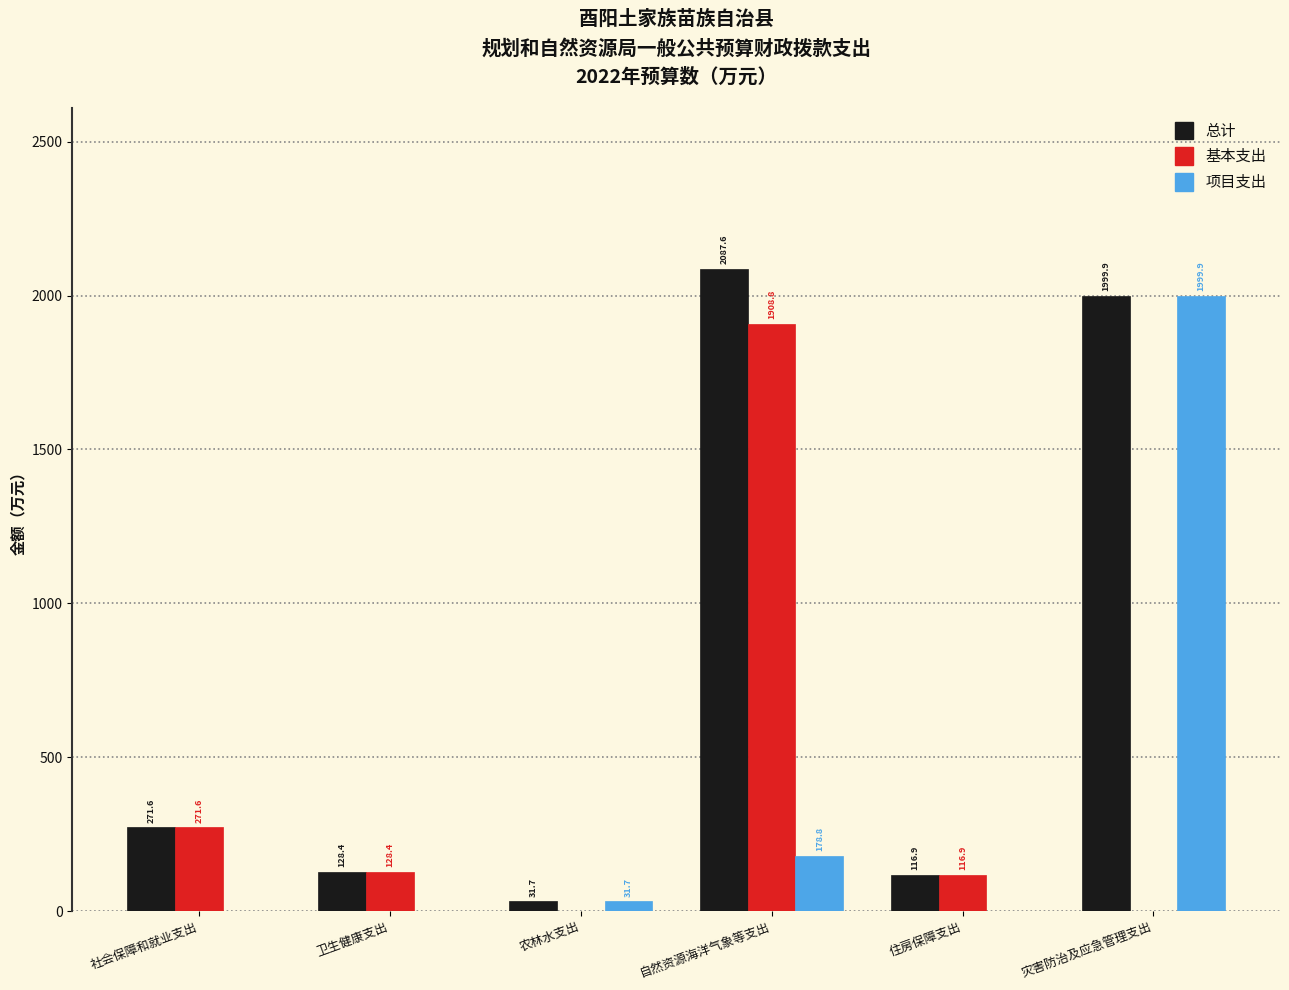

Reading left to right, extract all data points from this chart.

总计: 社会保障和就业支出=271.6	卫生健康支出=128.4	农林水支出=31.7	自然资源海洋气象等支出=2087.6	住房保障支出=116.9	灾害防治及应急管理支出=1999.9
基本支出: 社会保障和就业支出=271.6	卫生健康支出=128.4	农林水支出=0.0	自然资源海洋气象等支出=1908.8	住房保障支出=116.9	灾害防治及应急管理支出=0.0
项目支出: 社会保障和就业支出=0.0	卫生健康支出=0.0	农林水支出=31.7	自然资源海洋气象等支出=178.8	住房保障支出=0.0	灾害防治及应急管理支出=1999.9